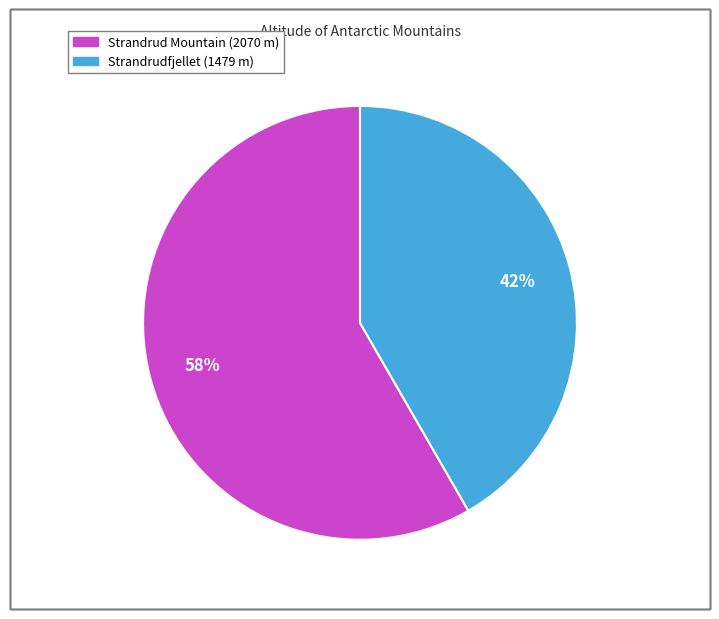

Does Strandrudfjellet account for over 50% of the chart?

No